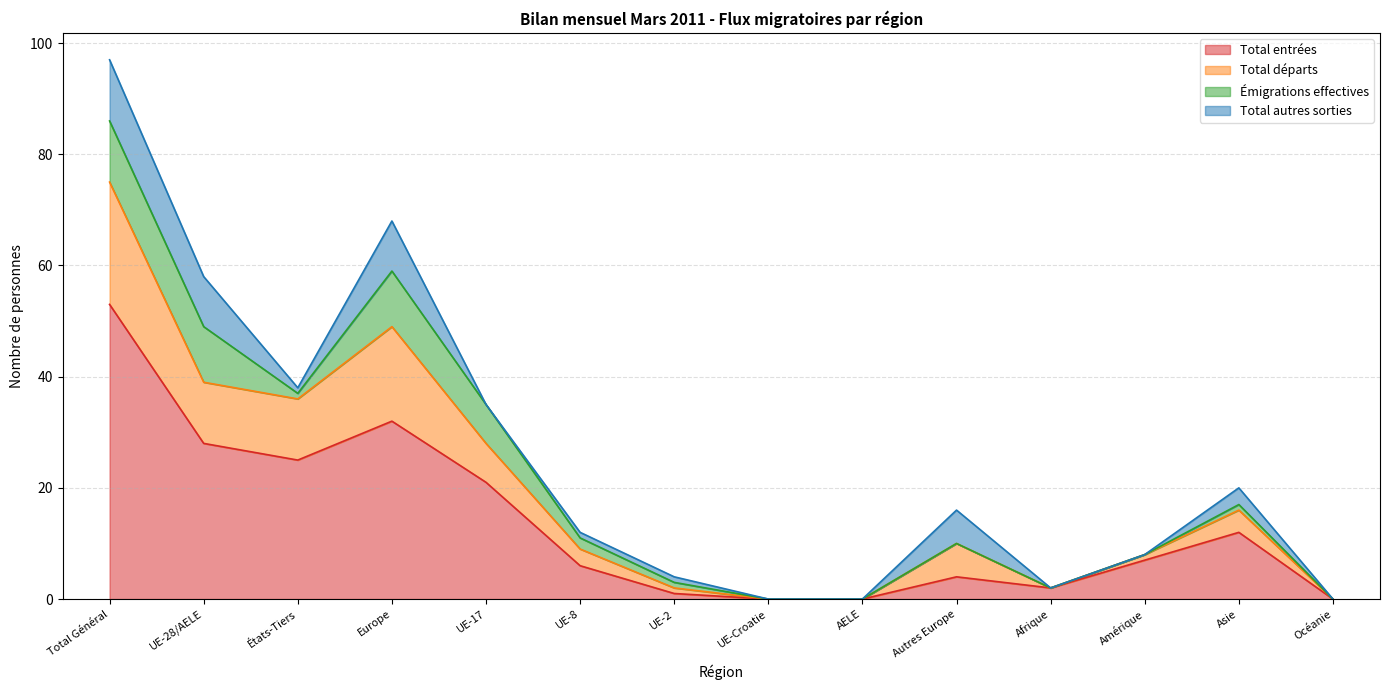

True or false: Total entrées has a value of 4 at Autres Europe.

True